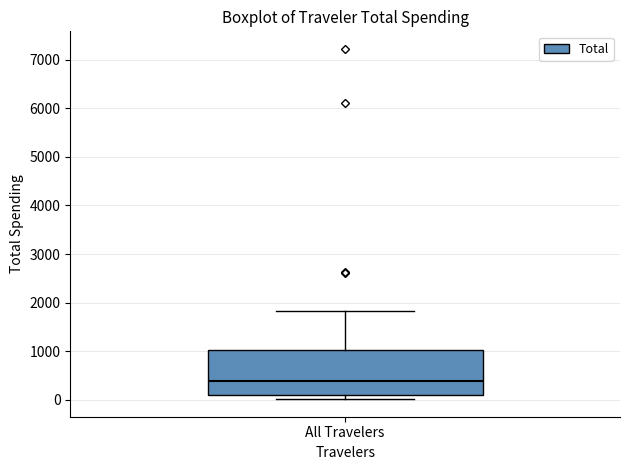

Where is the lower edge of the box for All Travelers on the y-axis? The values are not printed on the chart, so give them approximately, as read against the axis.

100